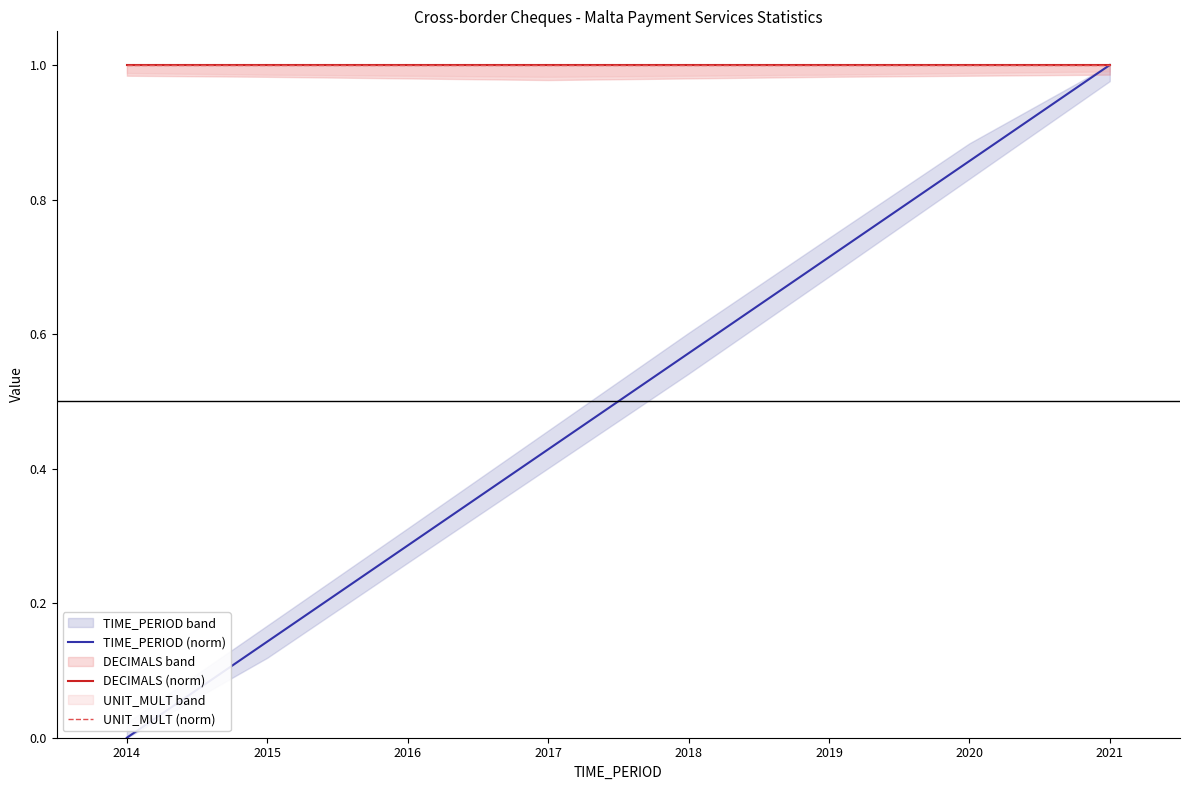

The value of TIME_PERIOD (norm) at 2014 is 0.0. True or false?

True